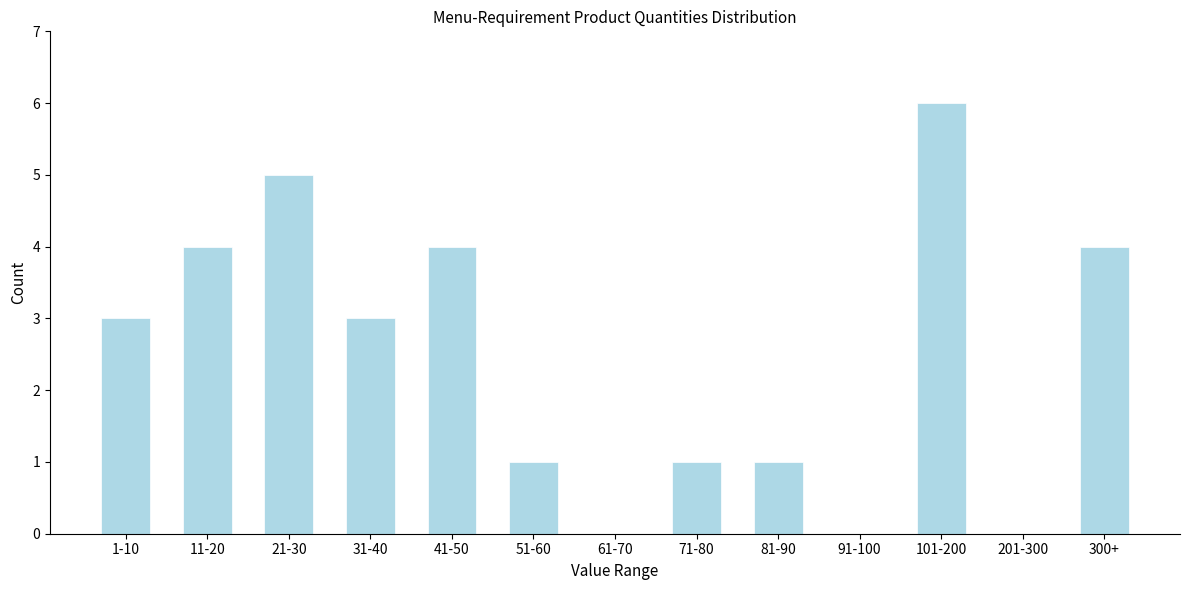

Reading left to right, transcribe all the data shown in this chart.

1-10=3	11-20=4	21-30=5	31-40=3	41-50=4	51-60=1	61-70=0	71-80=1	81-90=1	91-100=0	101-200=6	201-300=0	300+=4